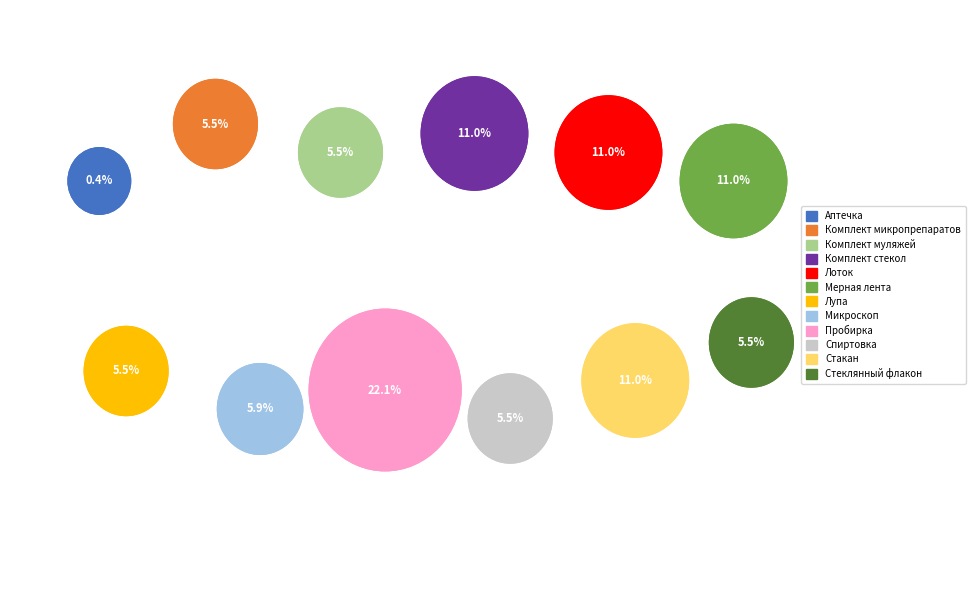

Which category has the biggest portion of the pie?

Пробирка